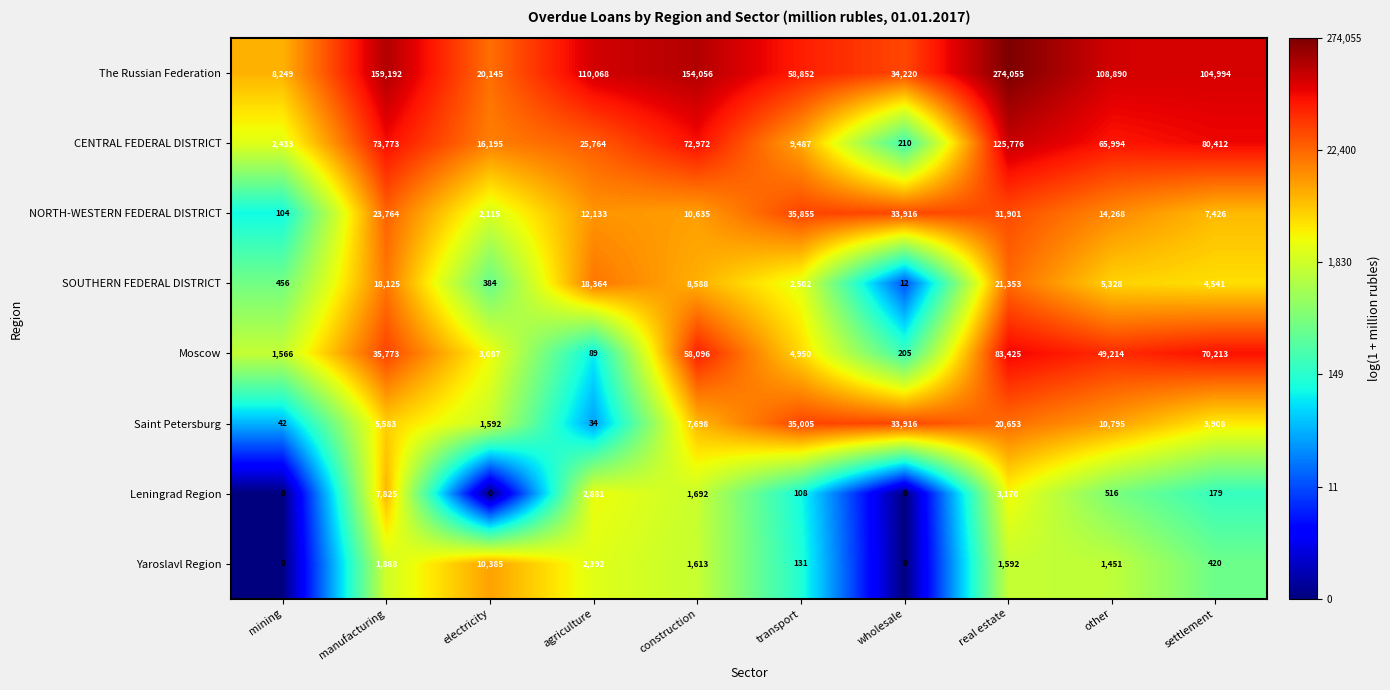

What is the average value of the Yaroslavl Region series?

1987